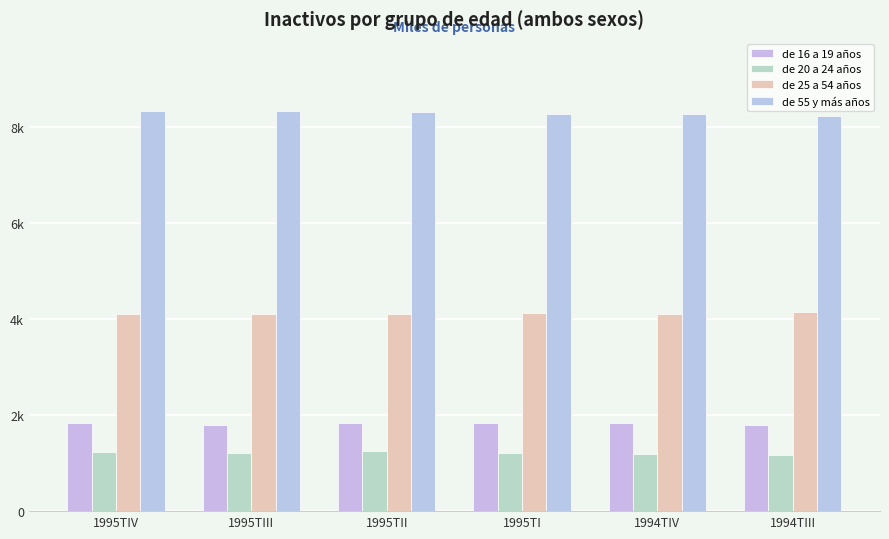

What are all the series names shown in the legend?

de 16 a 19 años, de 20 a 24 años, de 25 a 54 años, de 55 y más años